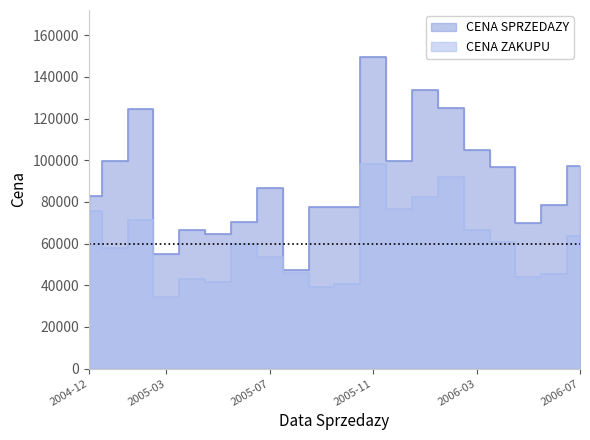

At which label is CENA ZAKUPU closest to 78203?

2006-01